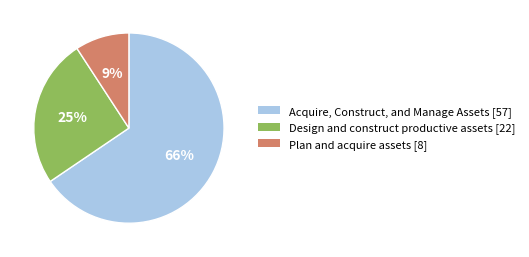

Which category has the biggest portion of the pie?

Acquire, Construct, and Manage Assets [57]